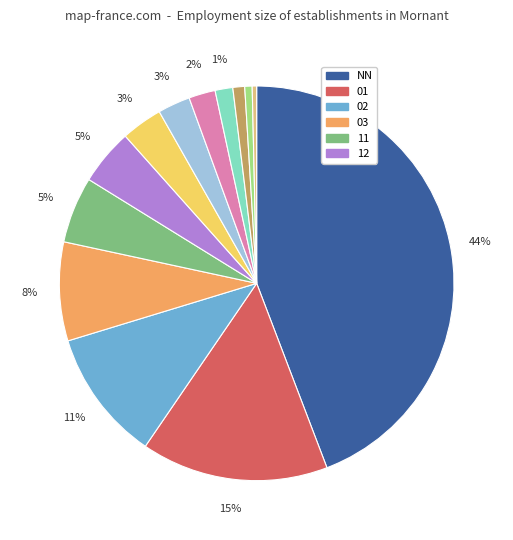

Is there a majority slice in this chart?

No